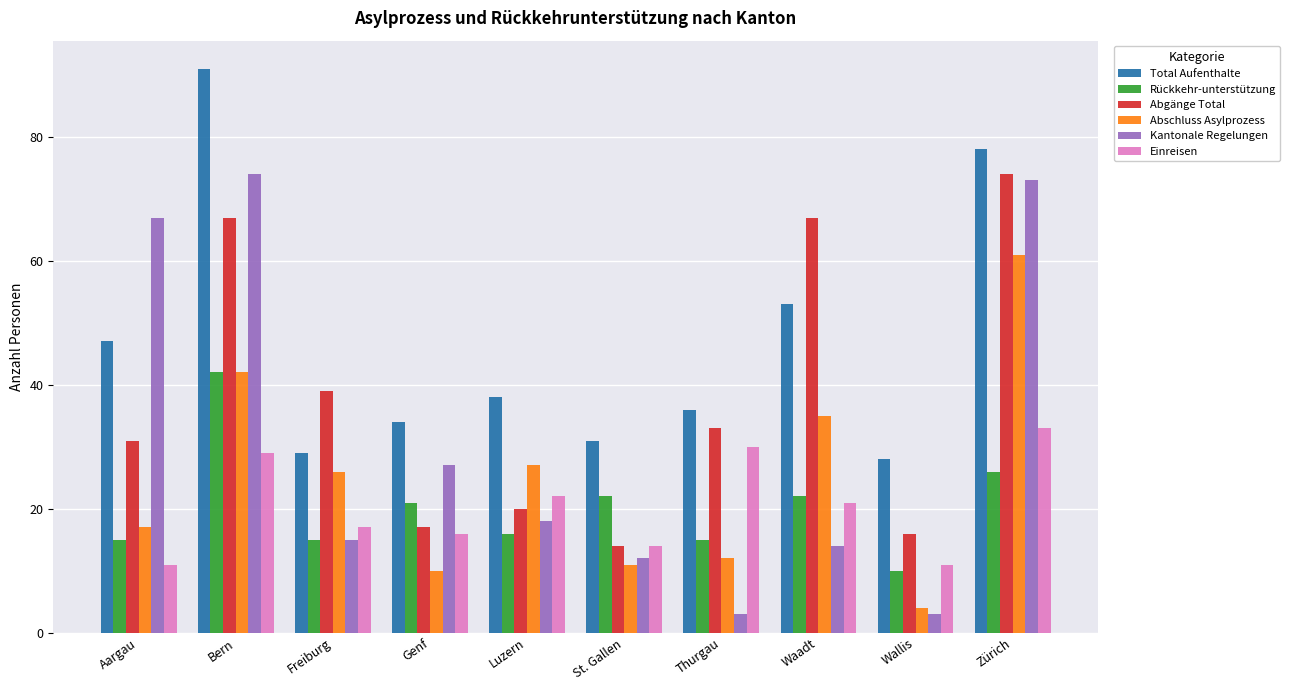

What is the minimum value shown in the chart?

3